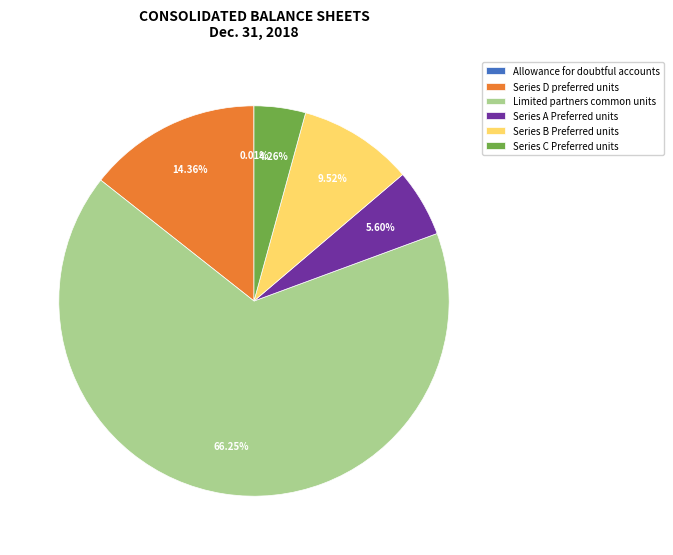

What percentage do Series D preferred units and Series C Preferred units together represent?

18.6%